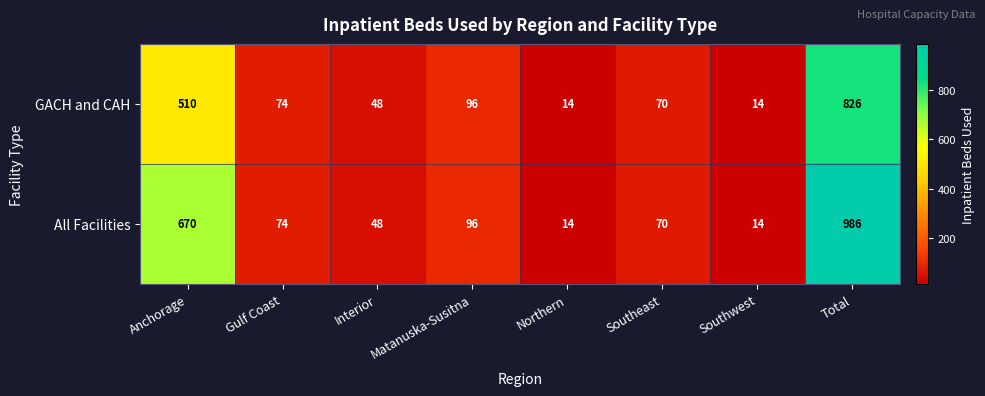

Rank the series by their average value, from highest to lowest.

All Facilities, GACH and CAH